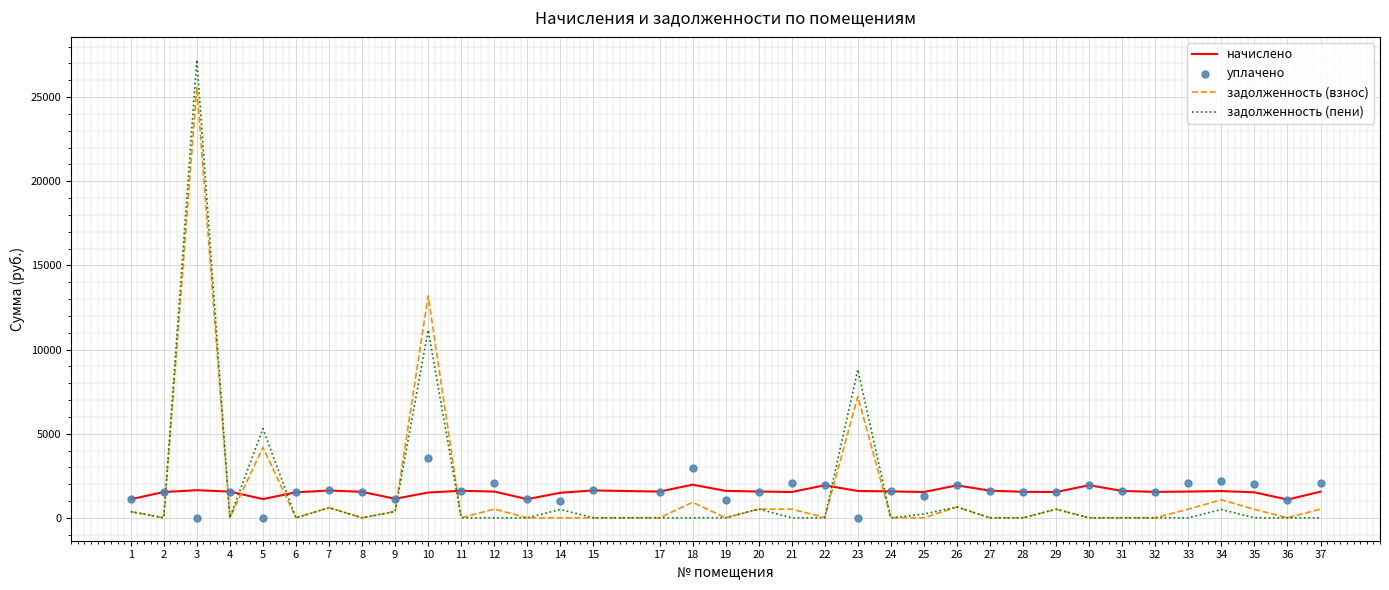

At how many categories does at least one series exceed 3566?

4